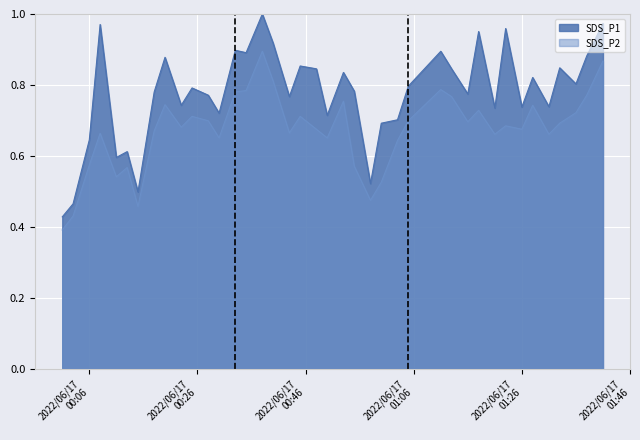

Which series has the largest total across all categories?

SDS_P1